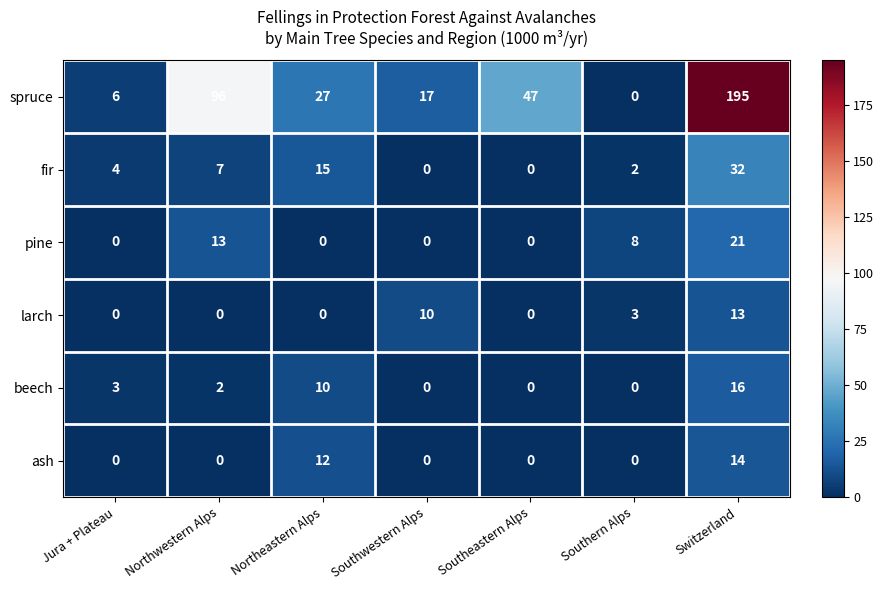

What is the difference between the larch values at Southern Alps and Northwestern Alps?

3